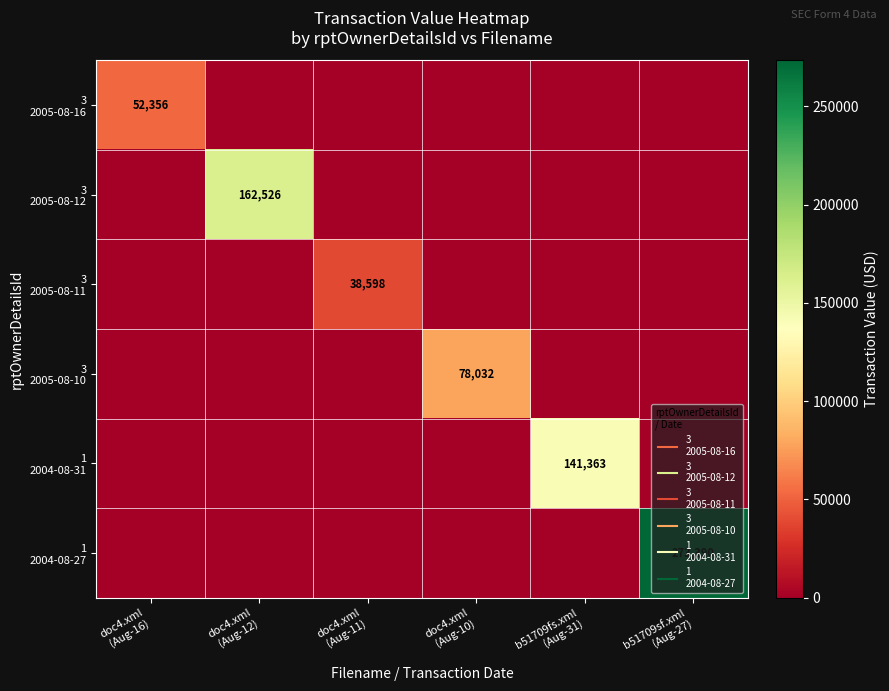

What is the spread (max minus min) of values at doc4.xml
(Aug-11)?

38598